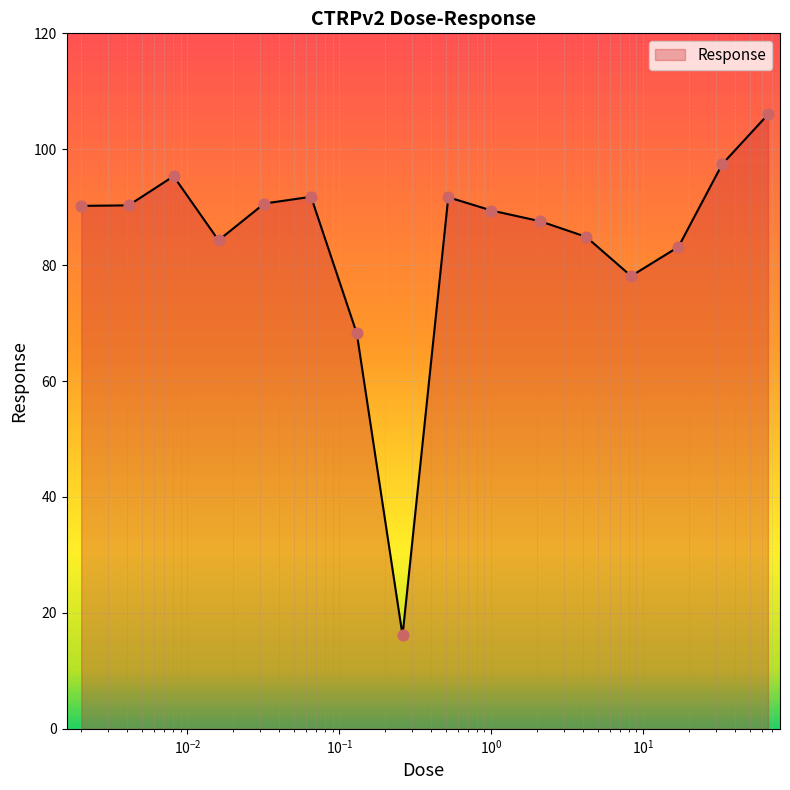

What is the greatest value displayed?

106.0